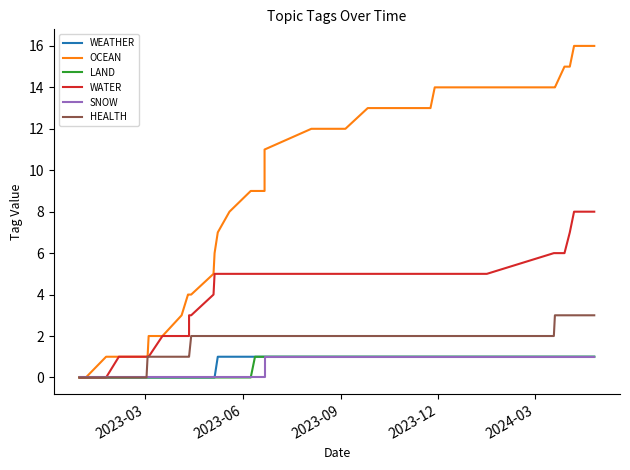

Is it true that WATER equals 3 at 29?

False